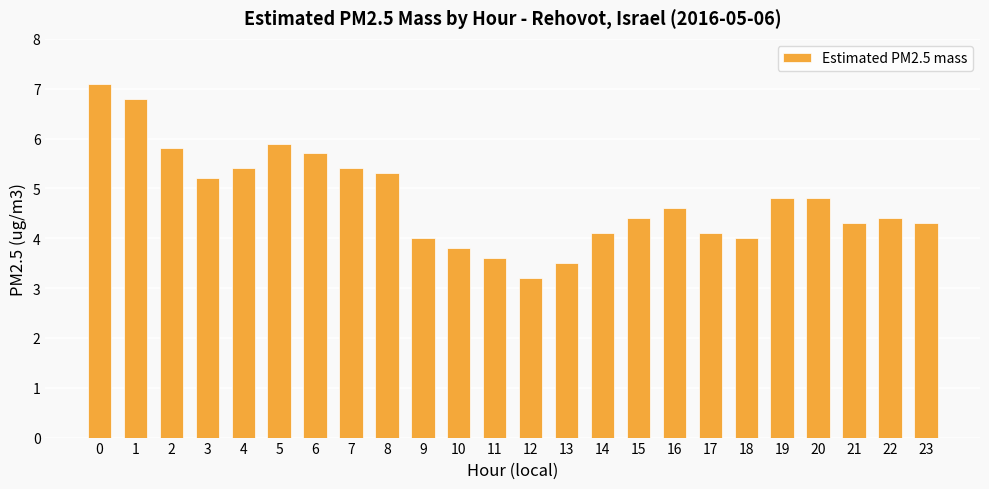

Reading right to left, transcribe all the data shown in this chart.

23=4.3	22=4.4	21=4.3	20=4.8	19=4.8	18=4.0	17=4.1	16=4.6	15=4.4	14=4.1	13=3.5	12=3.2	11=3.6	10=3.8	9=4.0	8=5.3	7=5.4	6=5.7	5=5.9	4=5.4	3=5.2	2=5.8	1=6.8	0=7.1